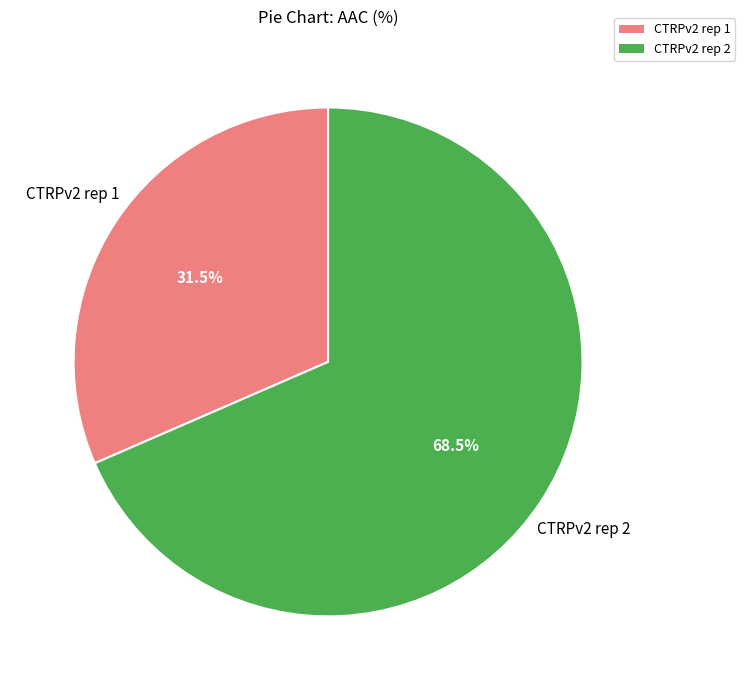

Do CTRPv2 rep 2 and CTRPv2 rep 1 together represent more than half of the pie?

Yes